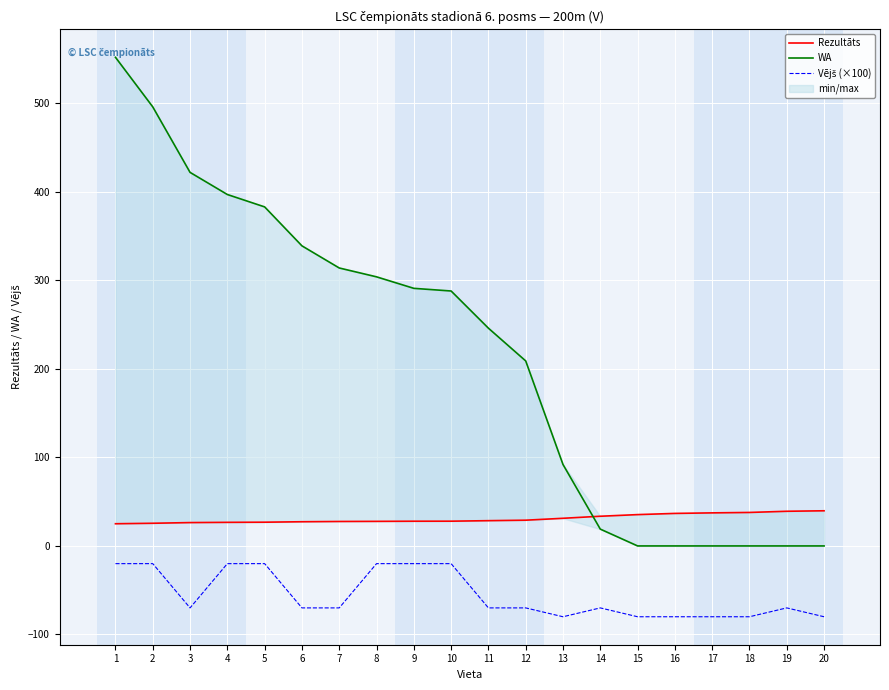

The value of Rezultāts at 5 is 26.8. True or false?

True